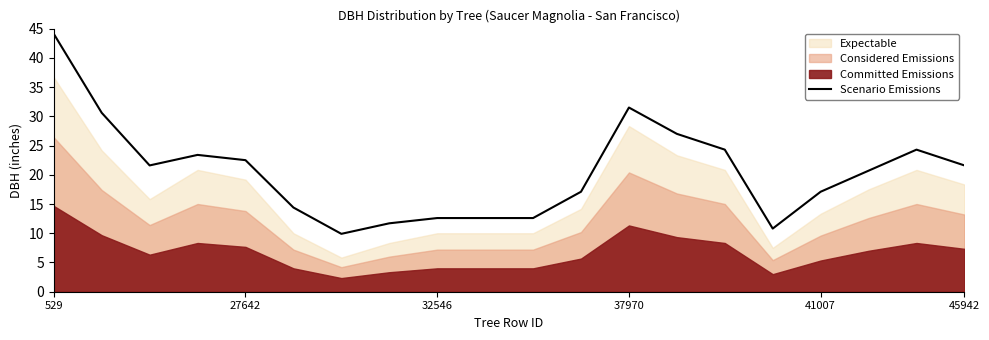

Read the value at 9.

12.6